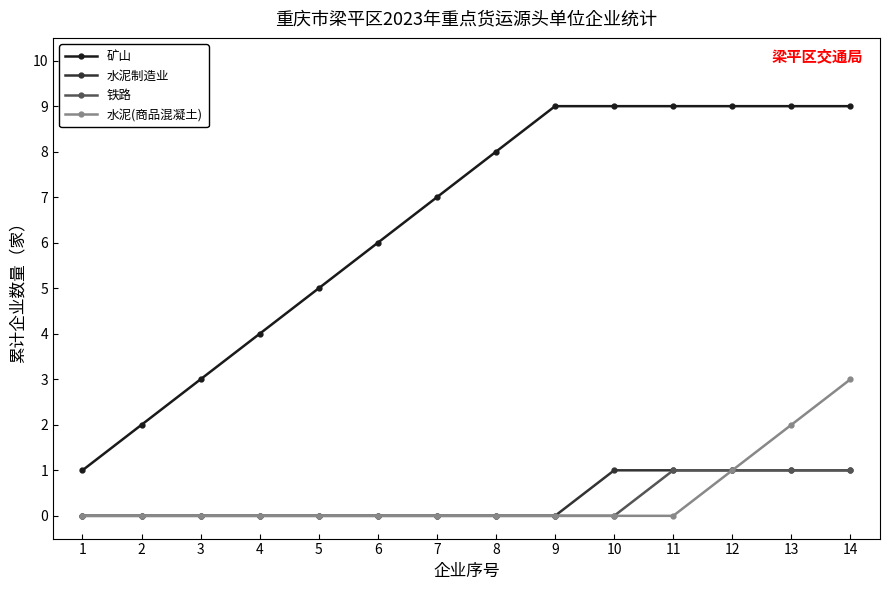

What is the difference between the highest and lowest values at 12?

8